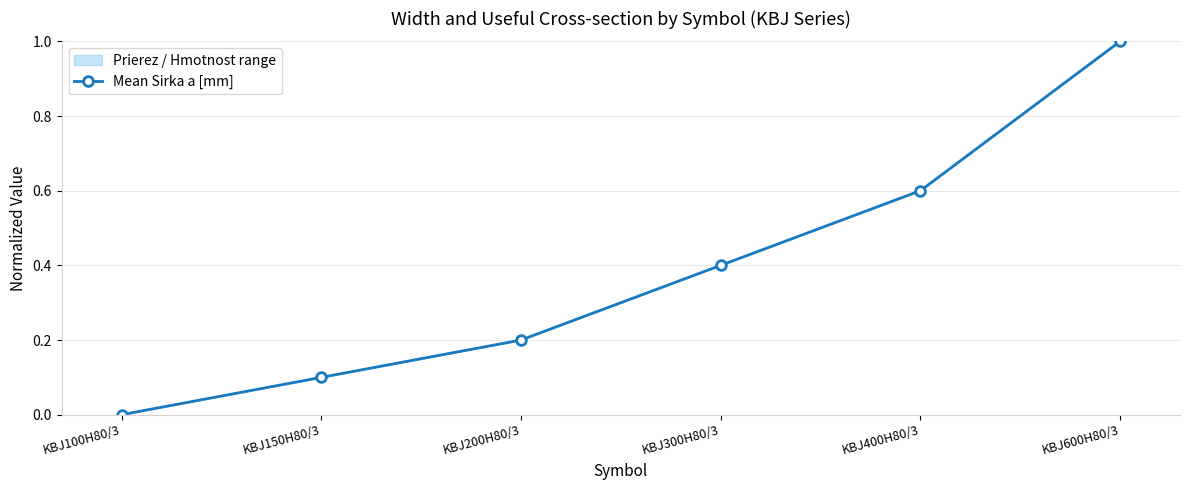

What is the label of the 1st point from the right?

KBJ600H80/3